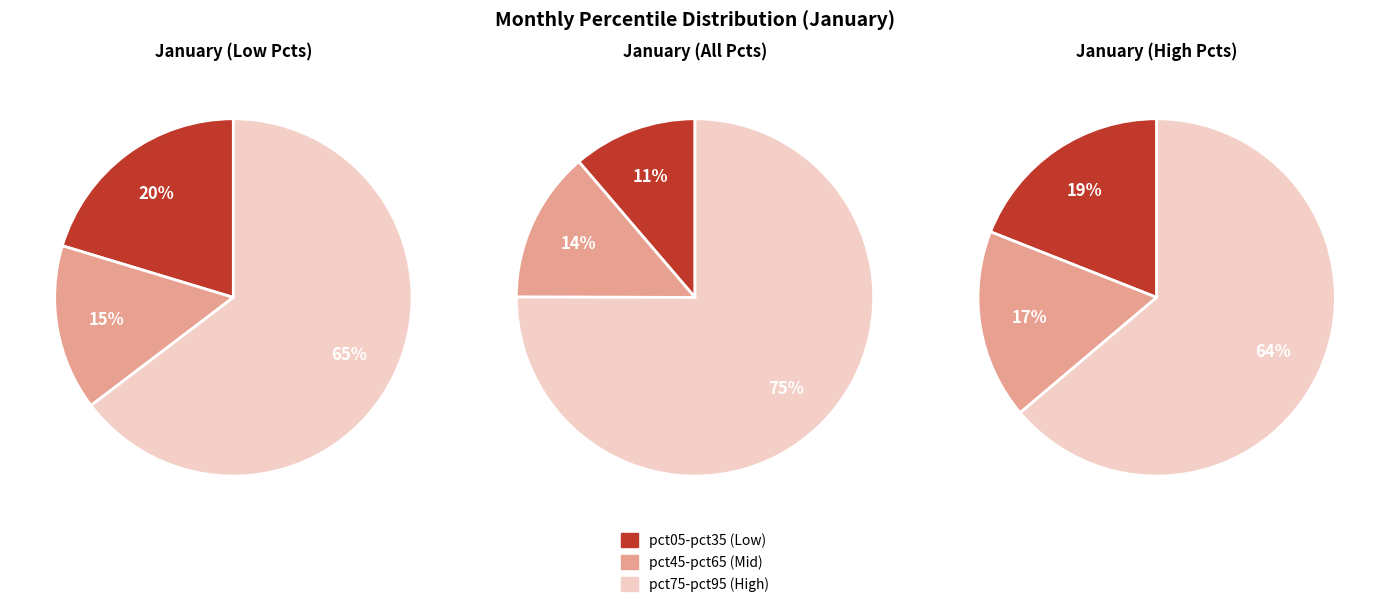

Does pct15 represent more than half of the total?

No